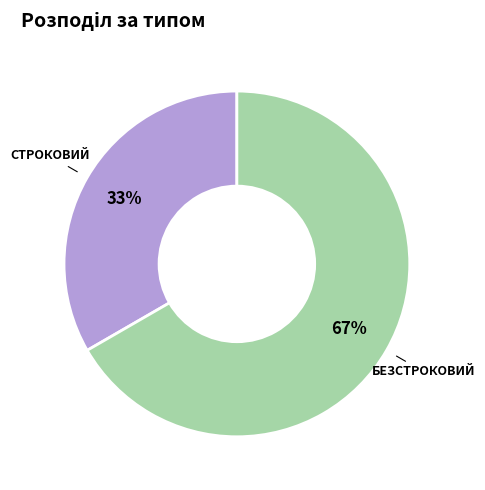

Does any single category account for the majority?

Yes